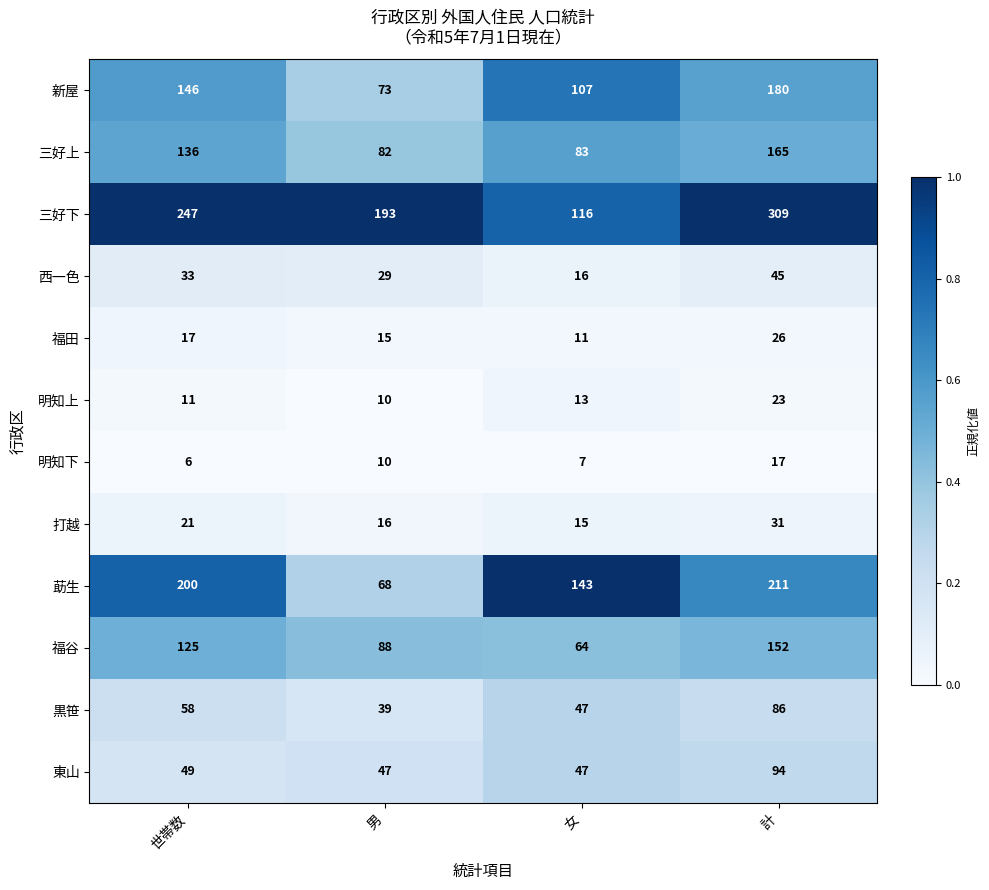

How many series are shown in this chart?

12